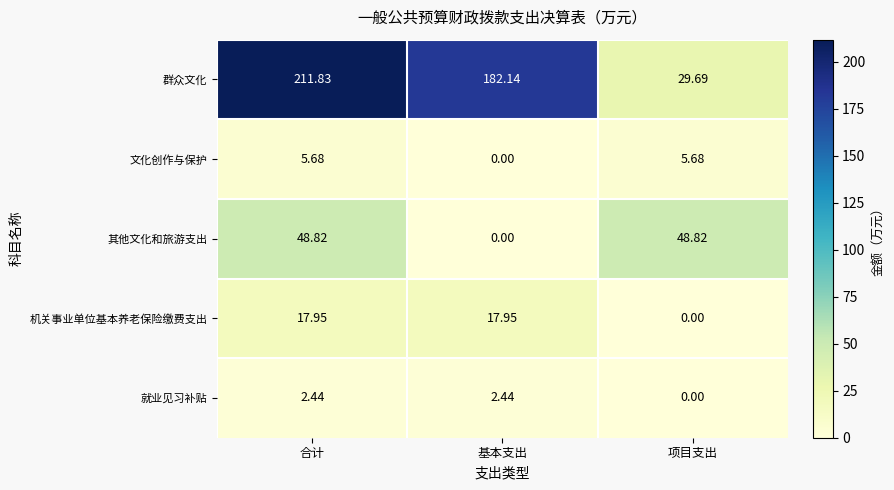

At which category is the sum across all series the highest?

合计